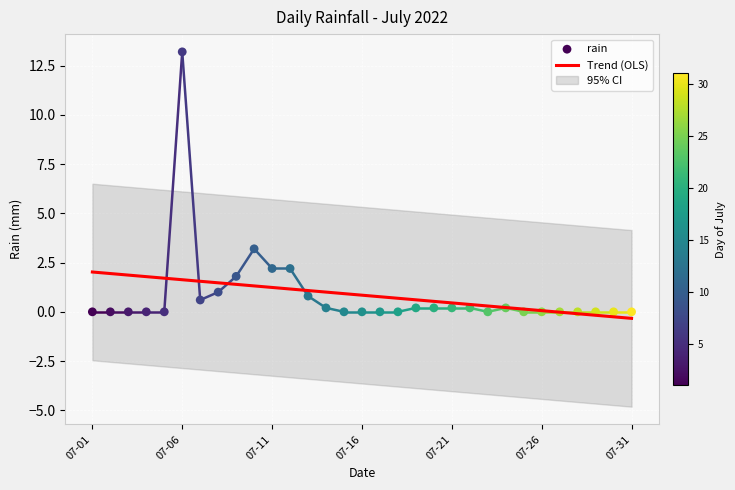

What is the maximum value for Trend (OLS)?

2.0